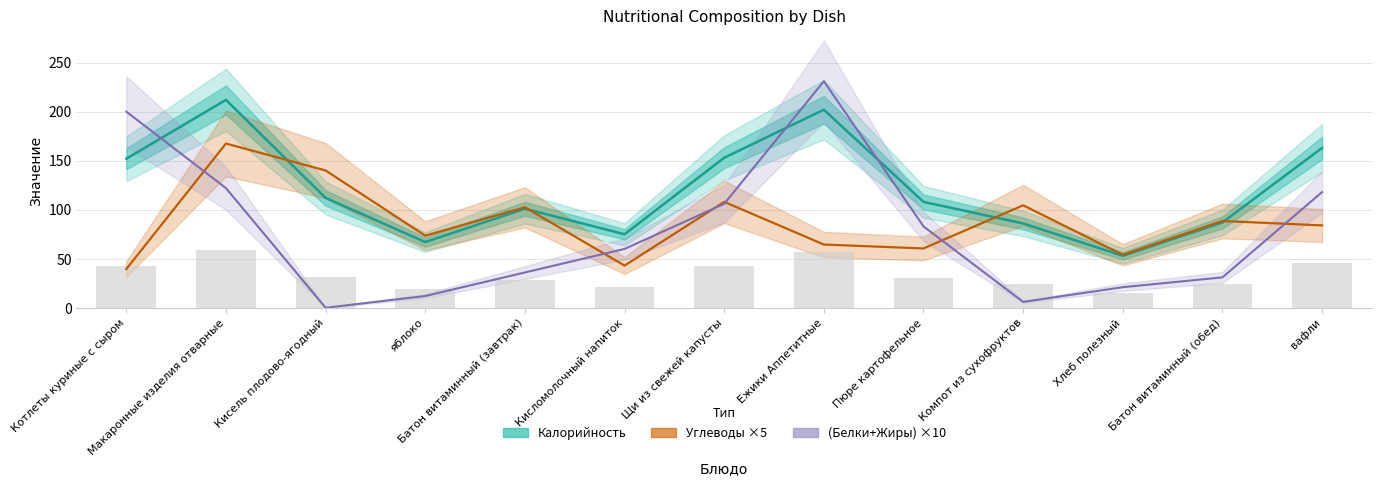

The (Белки+Жиры) ×10 series shows 28.6 at Кисломолочный напиток. True or false?

False